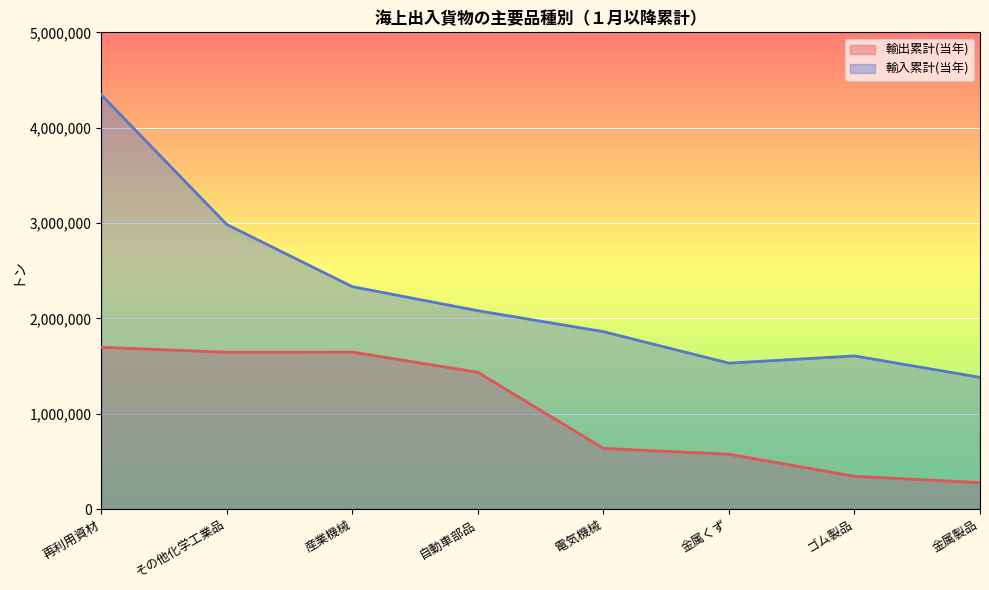

Is the value of 輸出累計(当年) at ゴム製品 greater than the value of 輸入累計(当年) at 産業機械?

No